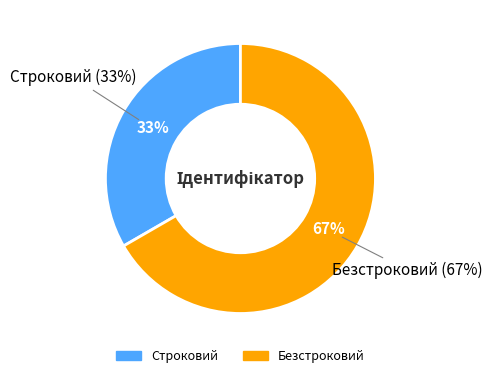

To the nearest percent, what portion does Безстроковий represent?

67%